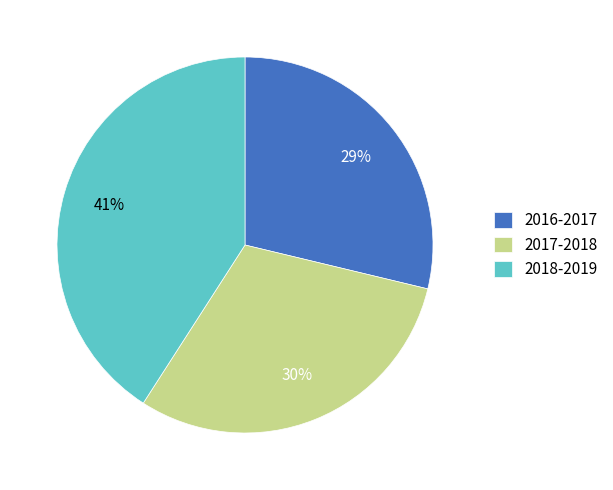

To the nearest percent, what is the difference between the largest and smallest slice percentages?

12%